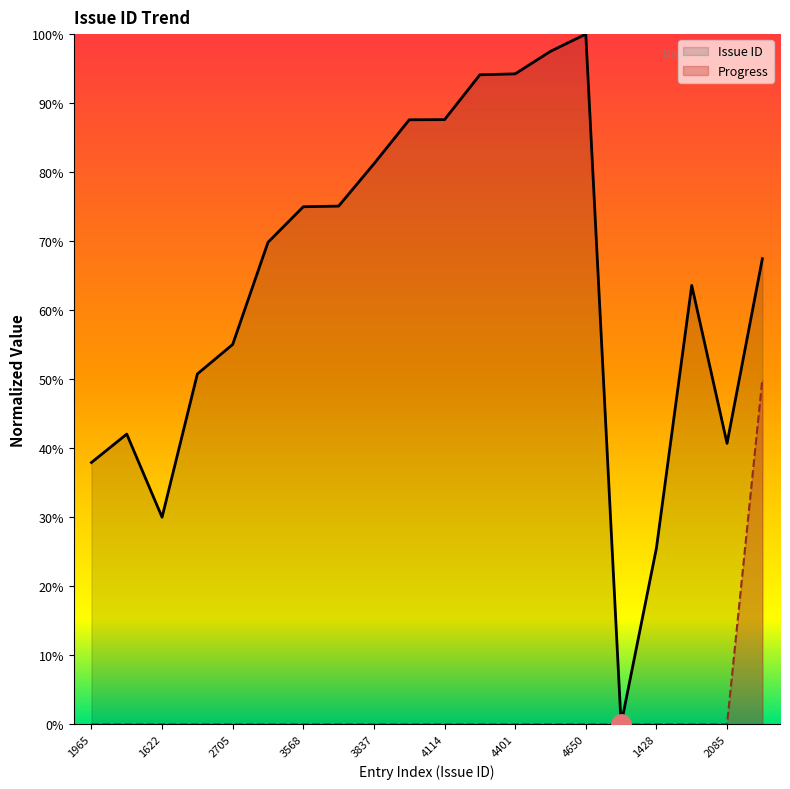

What is the spread (max minus min) of values at 2143?

42.0